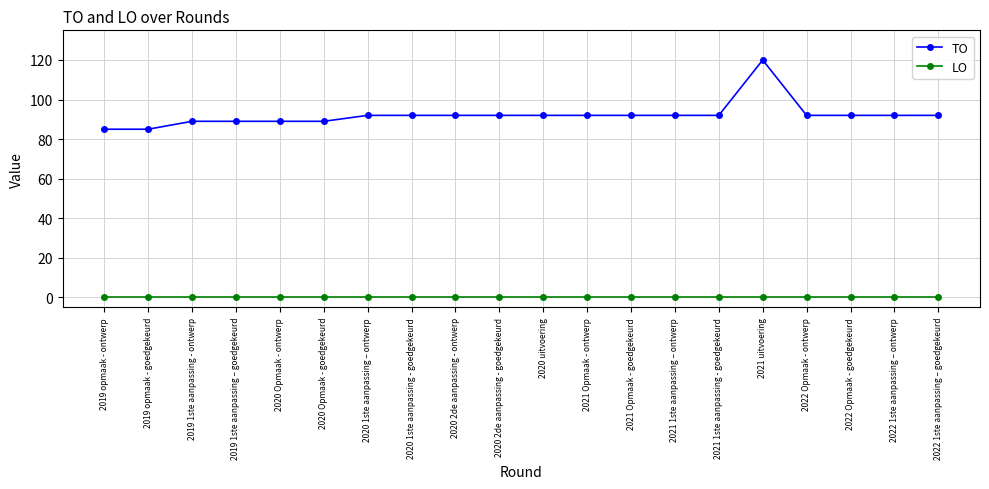

What position from the right is 2019 1ste aanpassing - ontwerp?

18